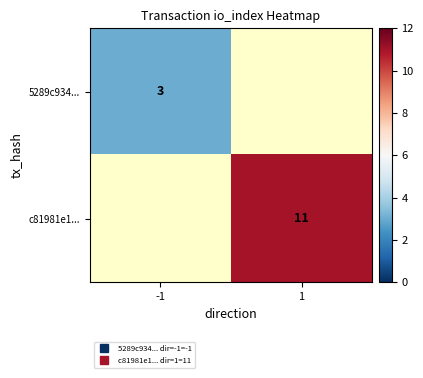

Where is 5289c934... nearest to the value 3?

-1